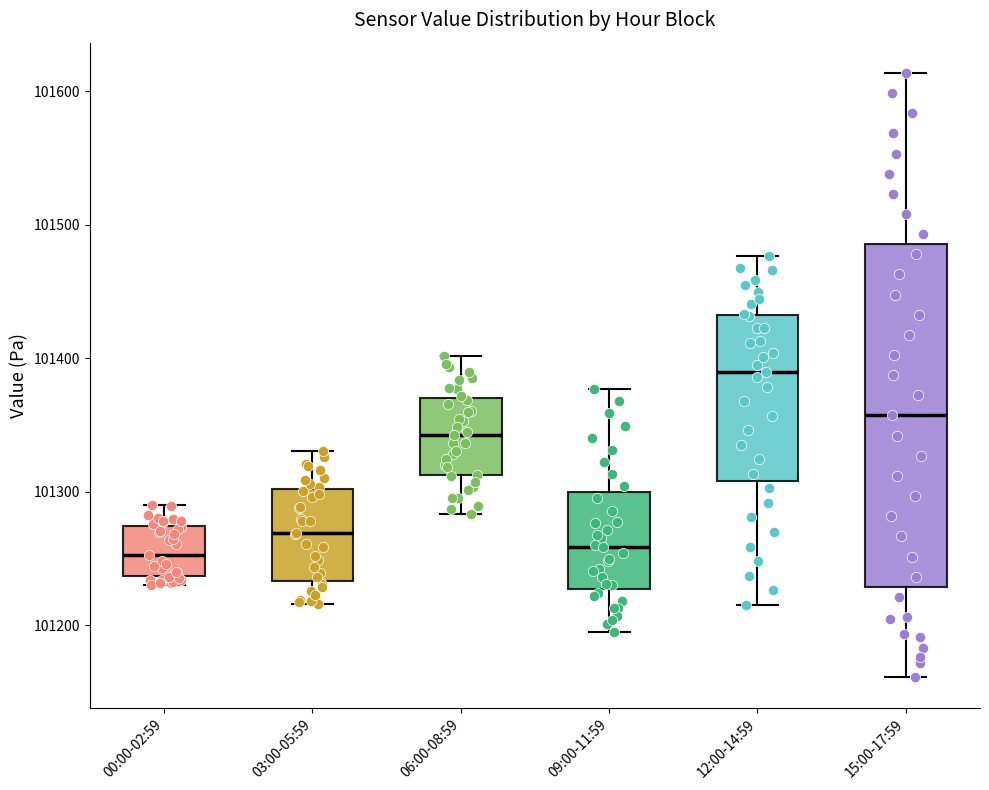

Where does the upper whisker of the box for 12:00-14:59 end on the y-axis? The values are not printed on the chart, so give them approximately, as read against the axis.

101480